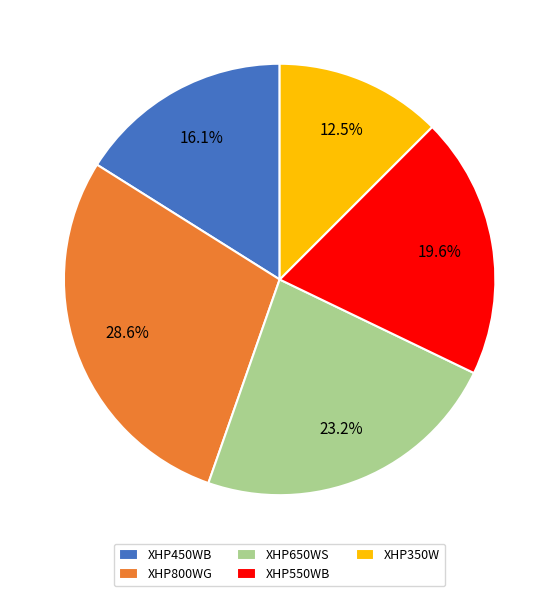

To the nearest percent, what percentage of the pie is XHP450WB?

16%